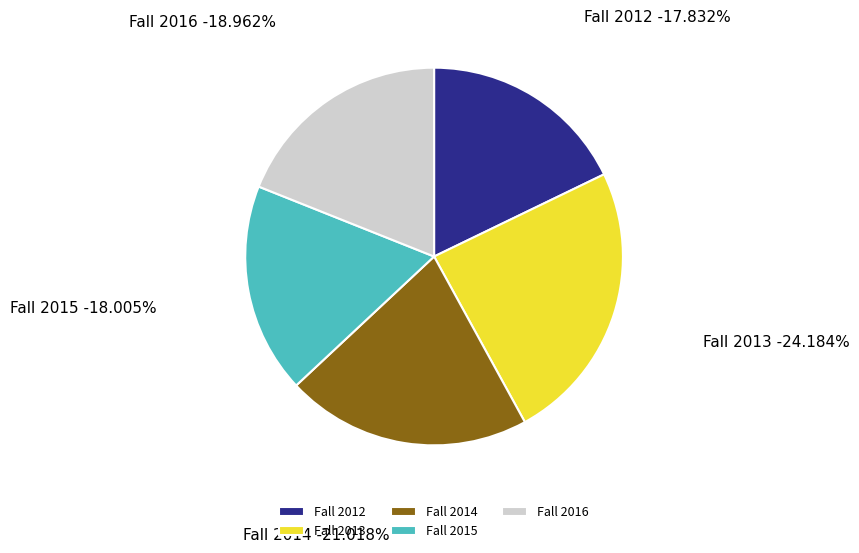

To the nearest percent, what percentage of the pie is Fall 2016?

19%